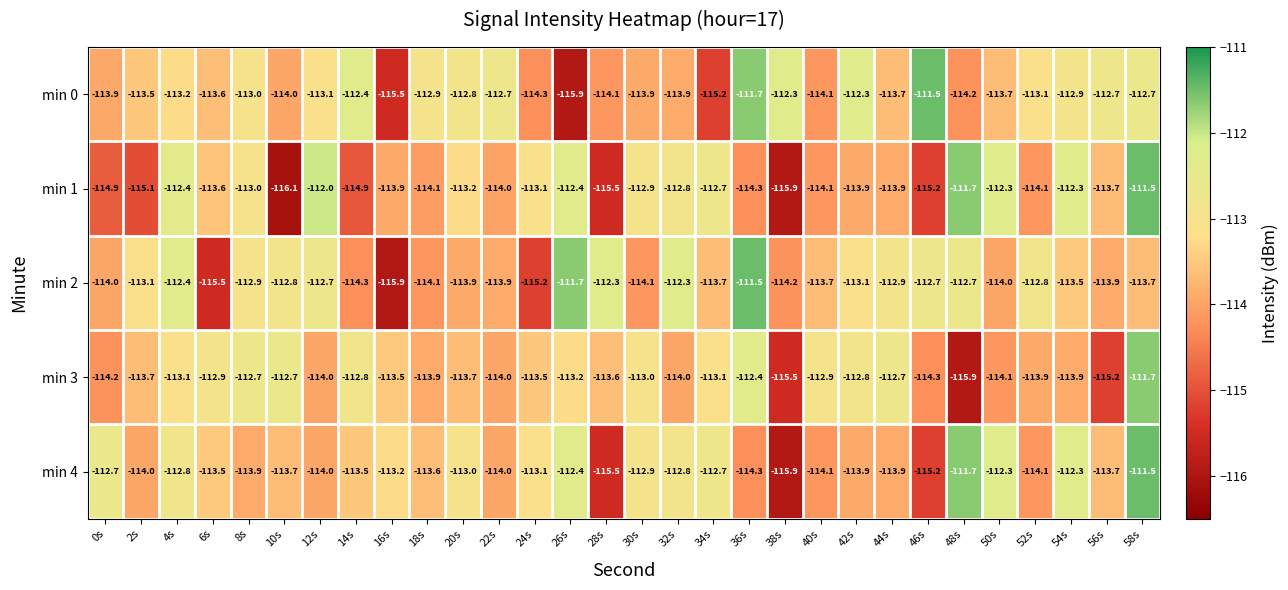

What is the difference between the highest and lowest values at 44s?

1.2